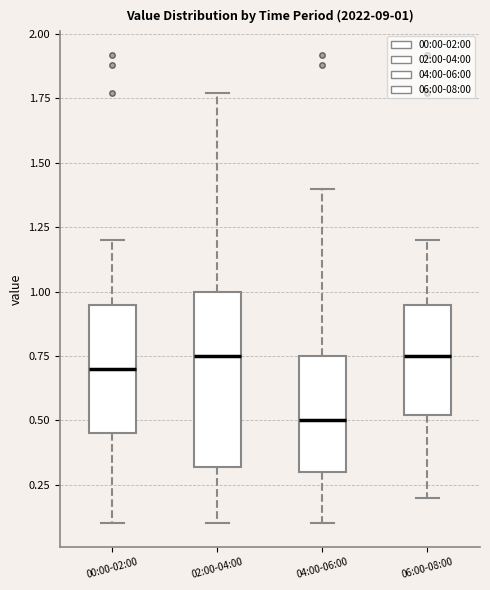

Comparing the boxes themselves (not the whiskers), which one is the tallest?

02:00-04:00